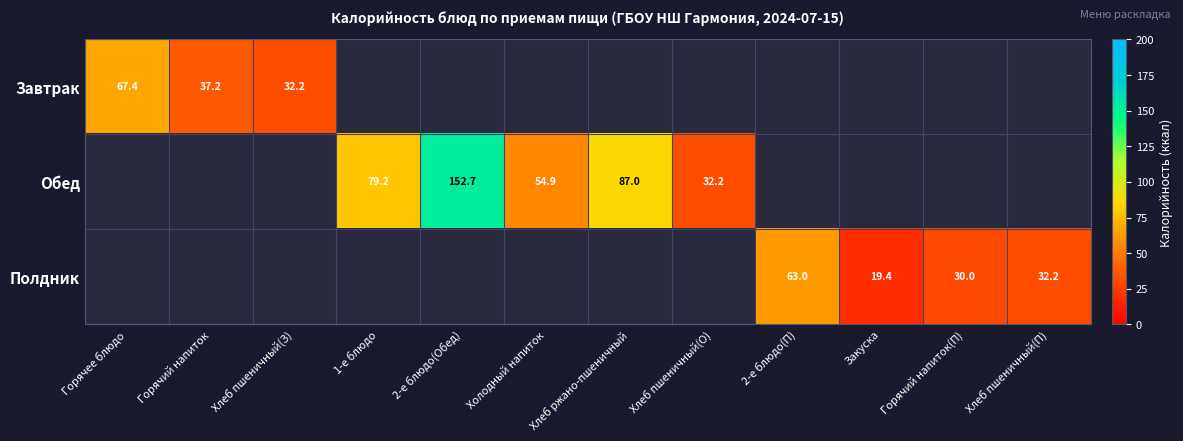

The Обед series shows 54.8 at 1-е блюдо. True or false?

False